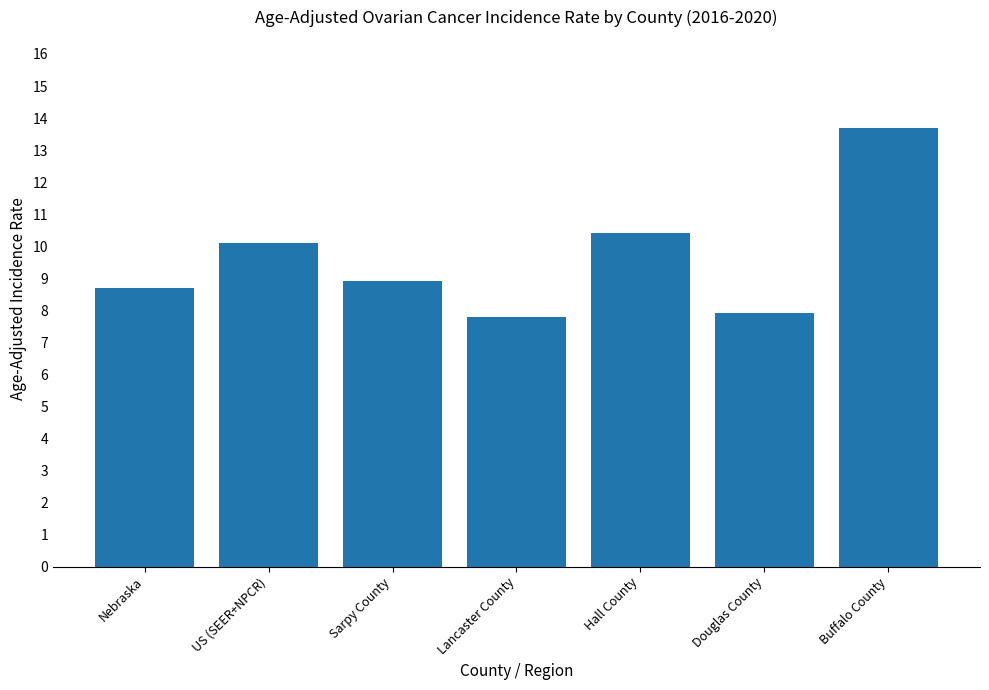

Count the number of categories in the chart.

7